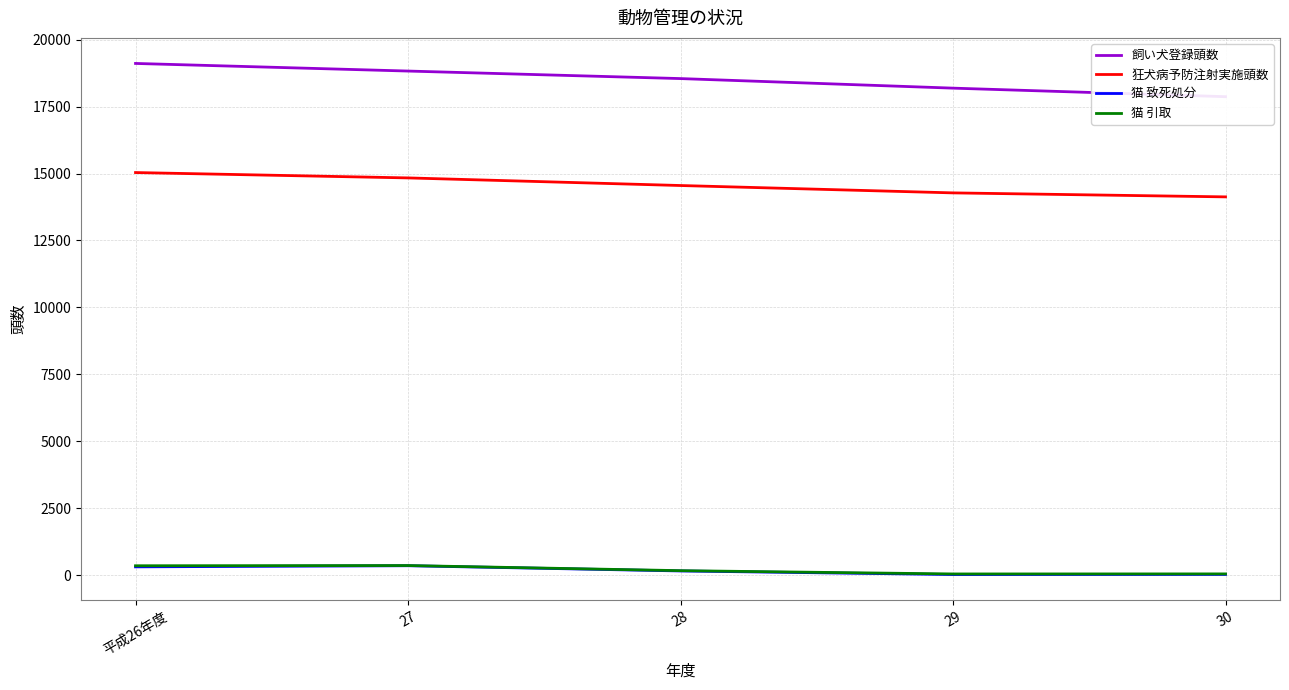

In 猫 引取, how many points are lower than both neighbors (excluding endpoints)?

1